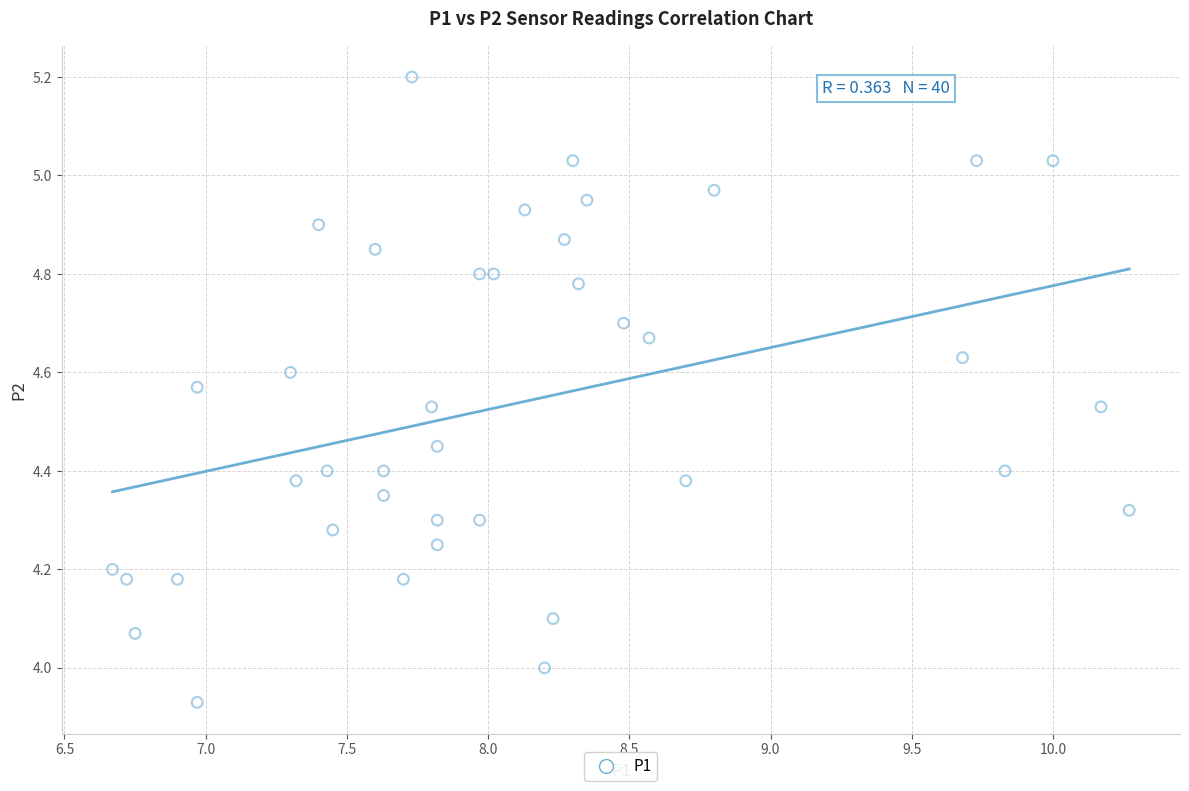

What is the range of Y values (max minus min)?

1.3